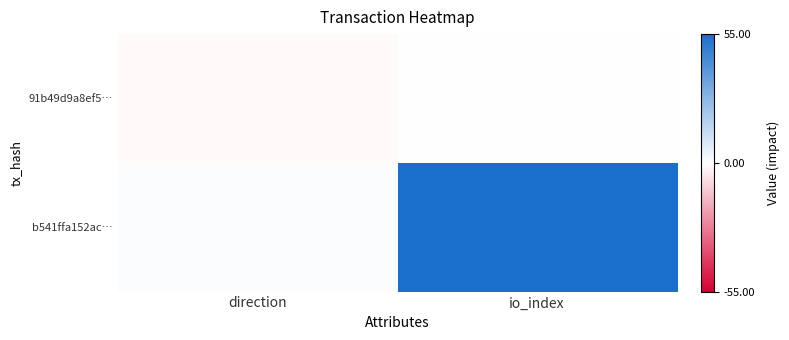

Reading left to right, list all the values displayed in this chart.

91b49d9a8ef5…: direction=-1	io_index=0
b541ffa152ac…: direction=1	io_index=55